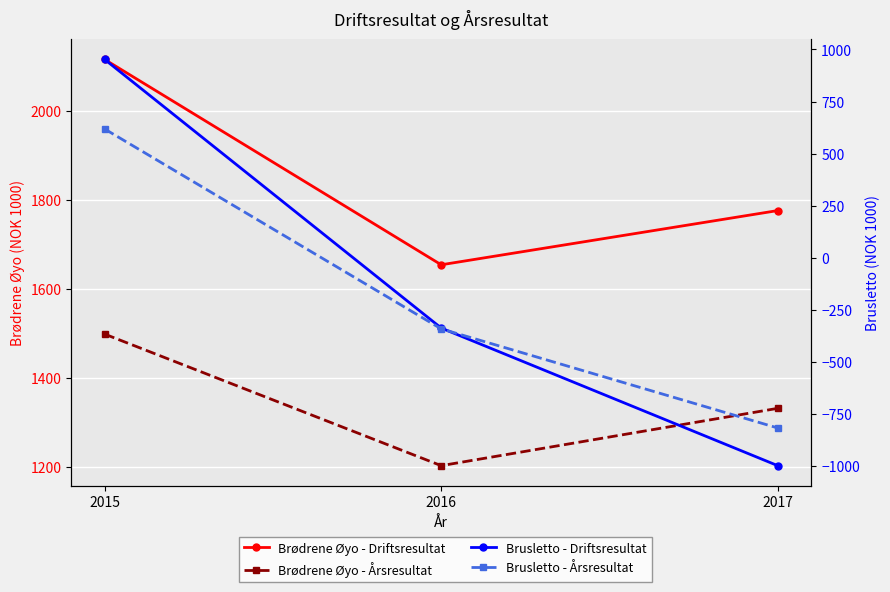

What are all the series names shown in the legend?

Brødrene Øyo - Driftsresultat, Brødrene Øyo - Årsresultat, Brusletto - Driftsresultat, Brusletto - Årsresultat